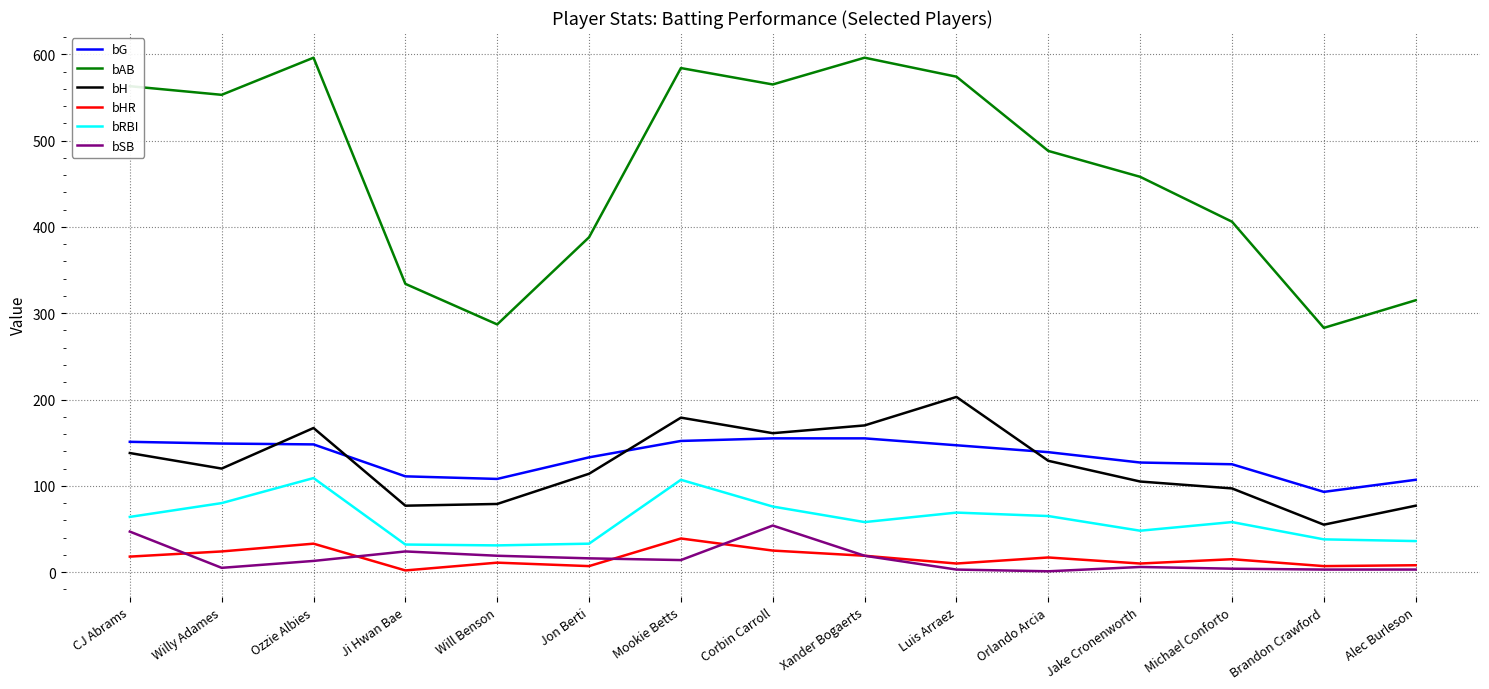

What is the difference between the highest and lowest values at Xander Bogaerts?

577